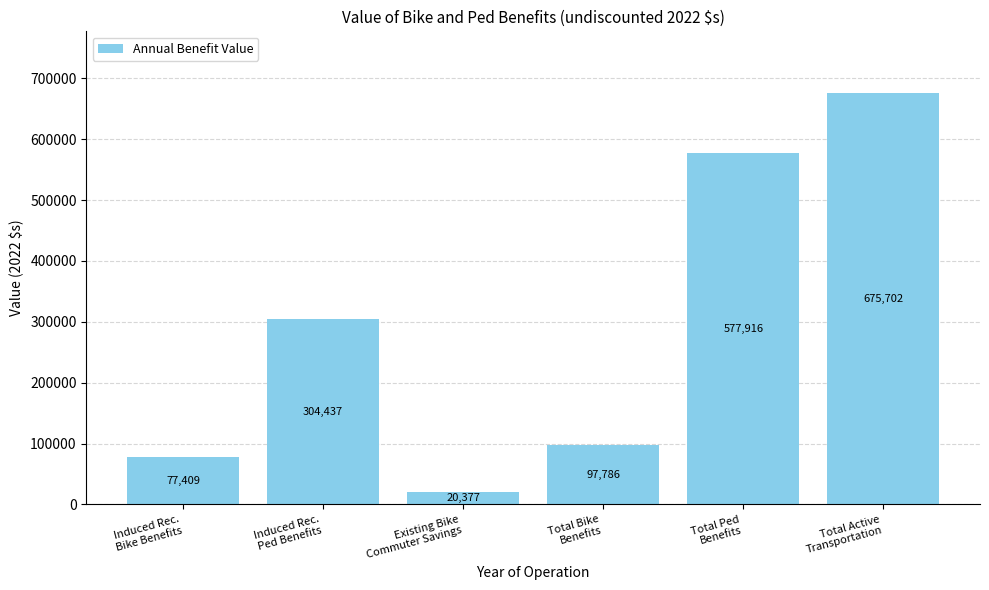

What is the greatest value displayed?

675701.9